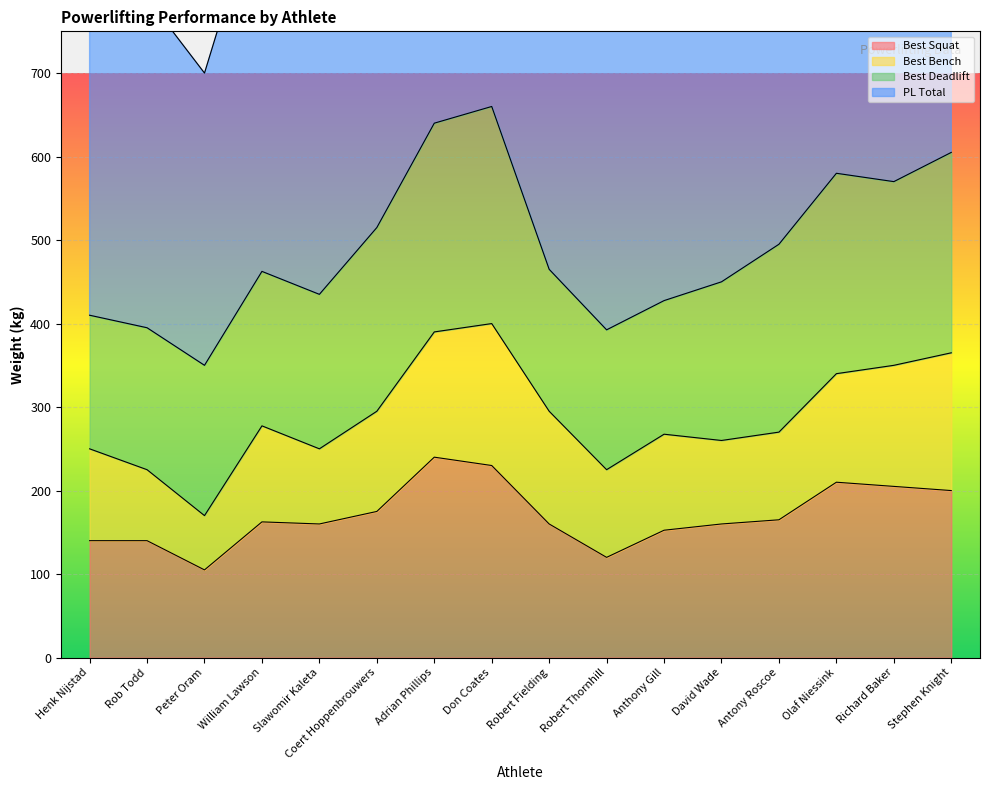

The value of Best Squat at Slawomir Kaleta is 48.9. True or false?

False